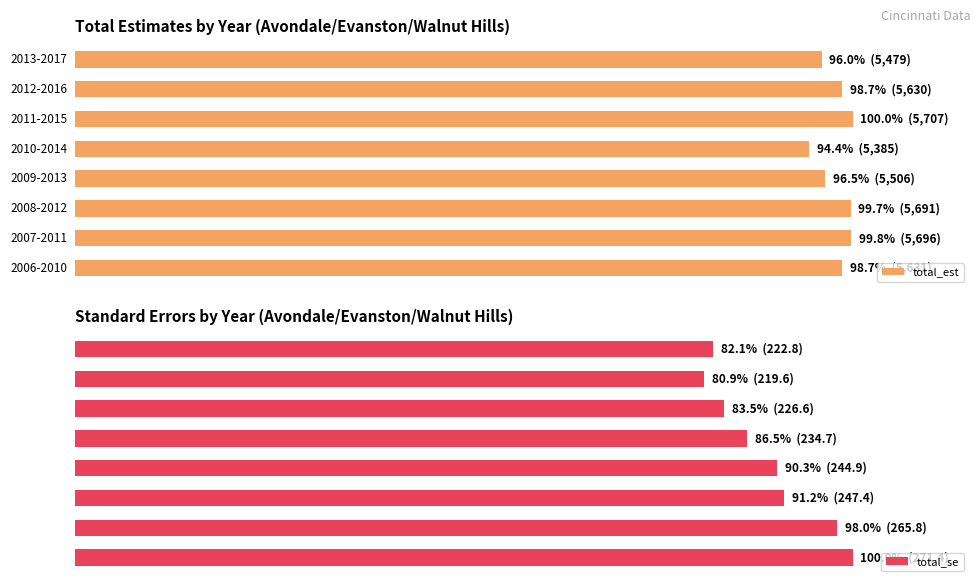

What is the sum of all total_est values?

783.7